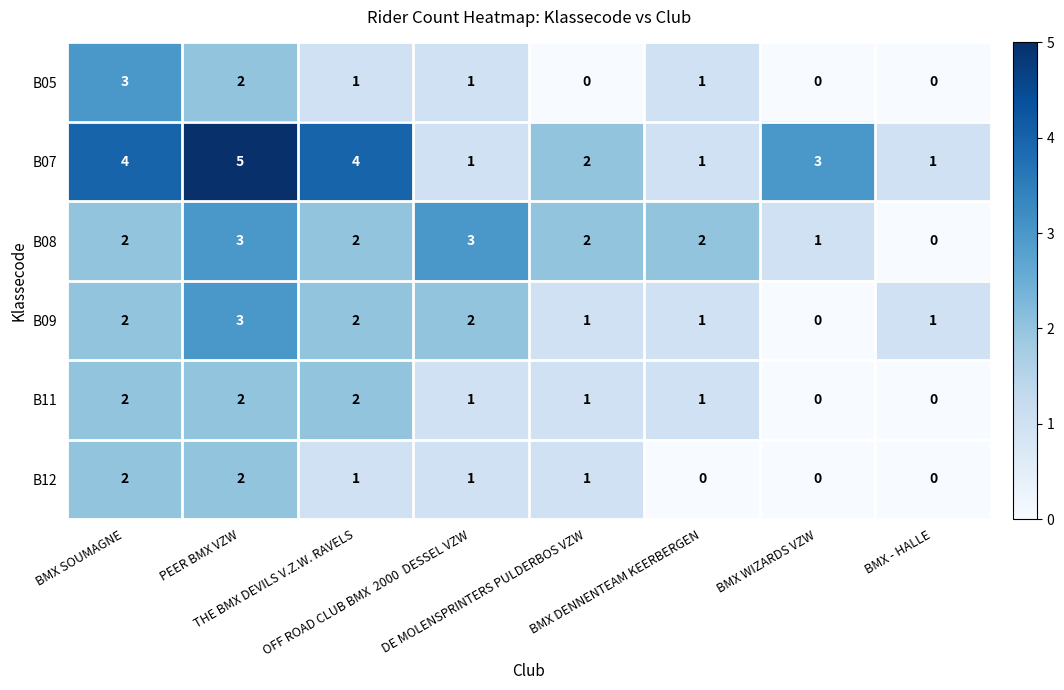

Which series has the largest range (max minus min)?

B07